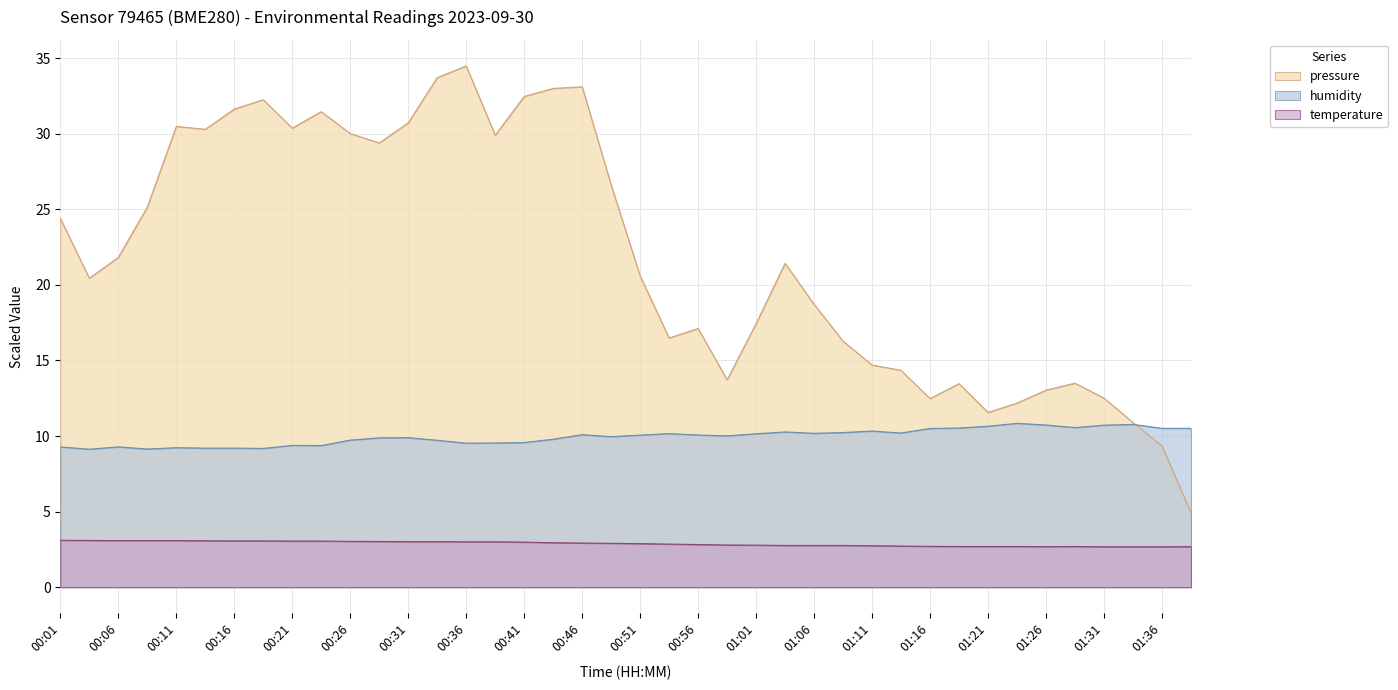

At which category is the sum across all series the highest?

00:36